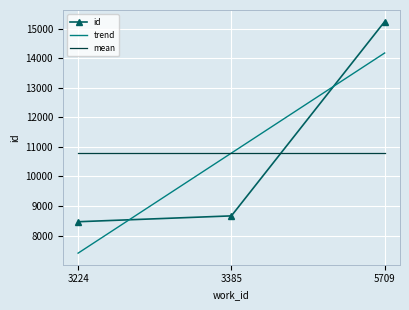

What is the sum of all id values?

32371.0